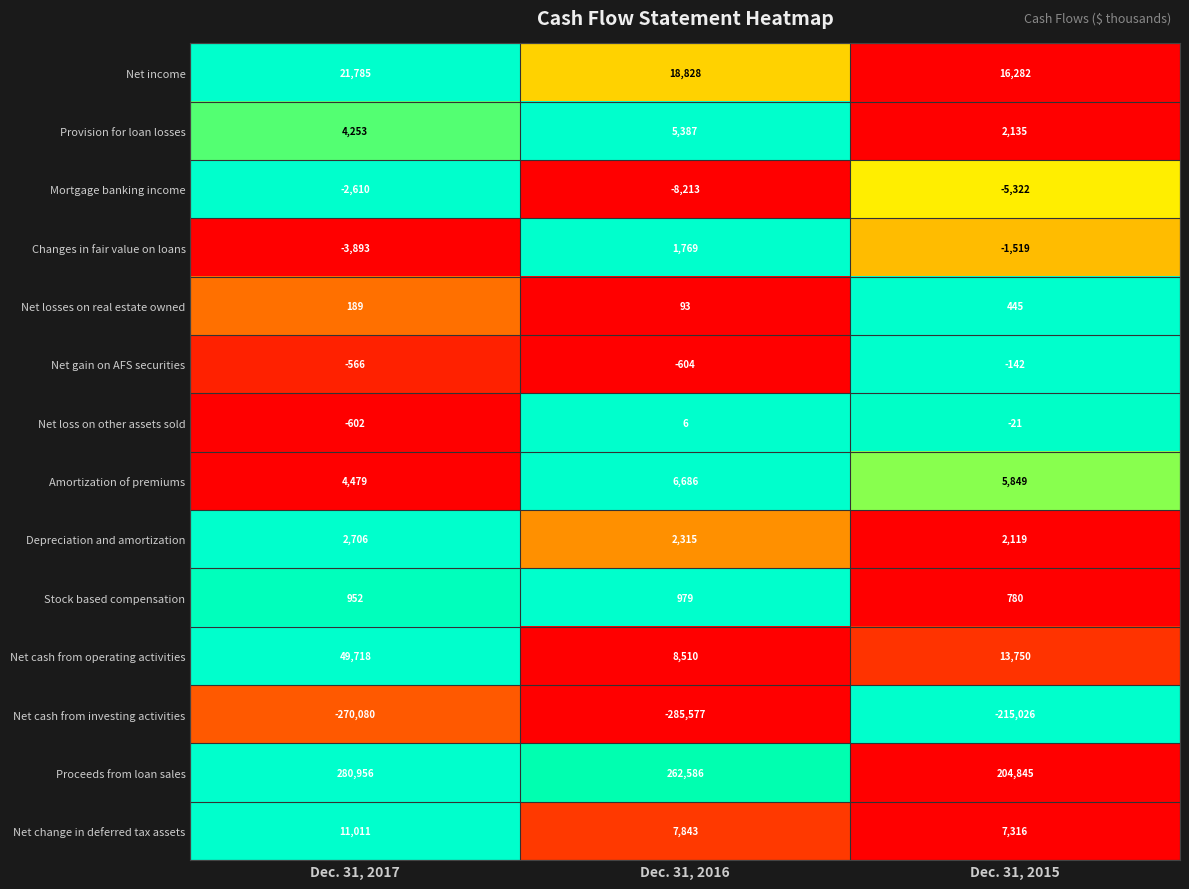

What is the spread (max minus min) of values at Dec. 31, 2016?

548163